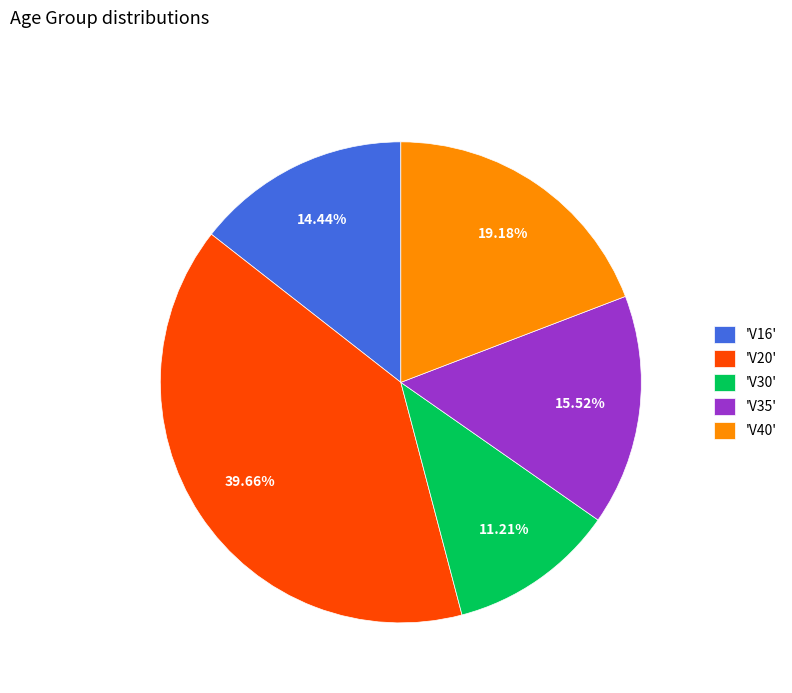

Does 'V40' account for over 50% of the chart?

No